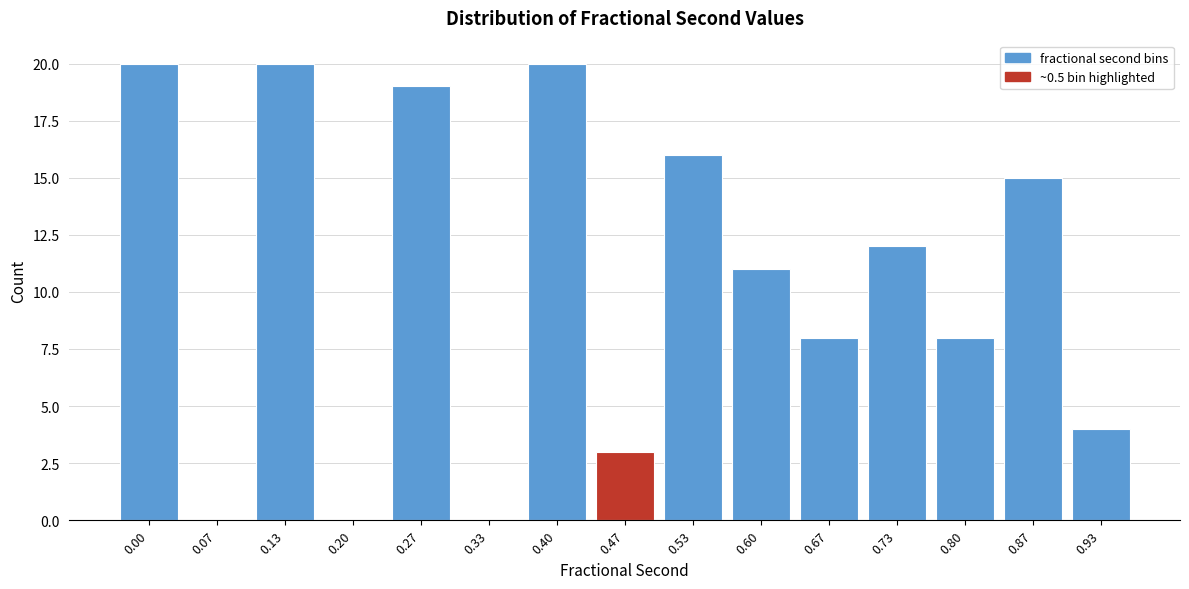

Reading left to right, list all the values displayed in this chart.

0.00=20	0.07=0	0.13=20	0.20=0	0.27=19	0.33=0	0.40=20	0.47=3	0.53=16	0.60=11	0.67=8	0.73=12	0.80=8	0.87=15	0.93=4